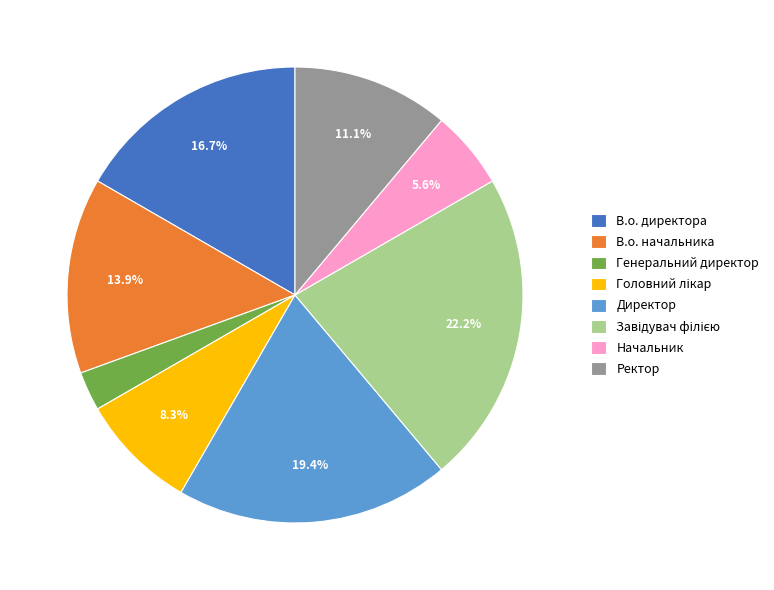

To the nearest percent, what is the average slice percentage?

12%